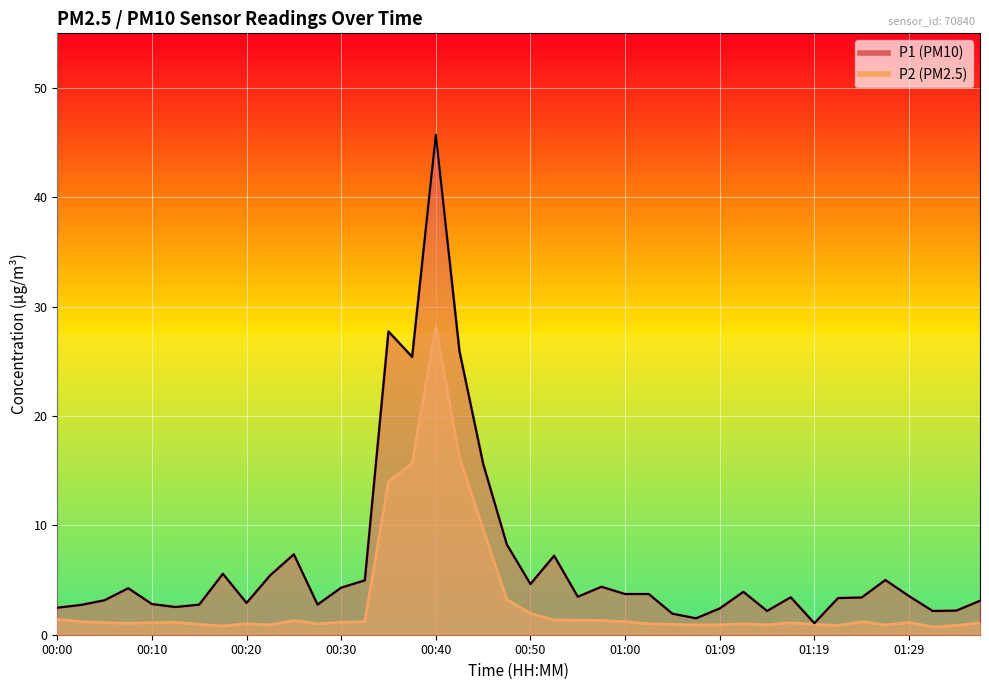

What is the lowest value of the P2 series?

0.7